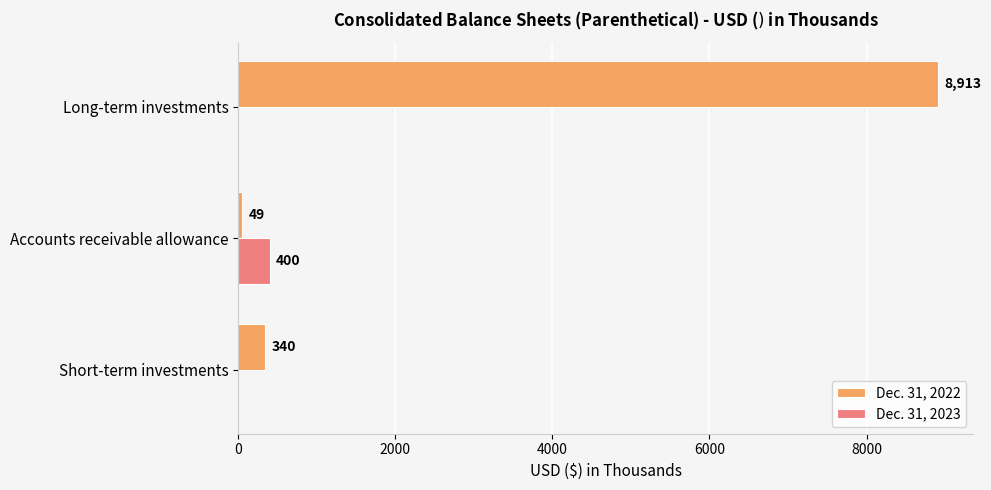

Count the number of categories in the chart.

3